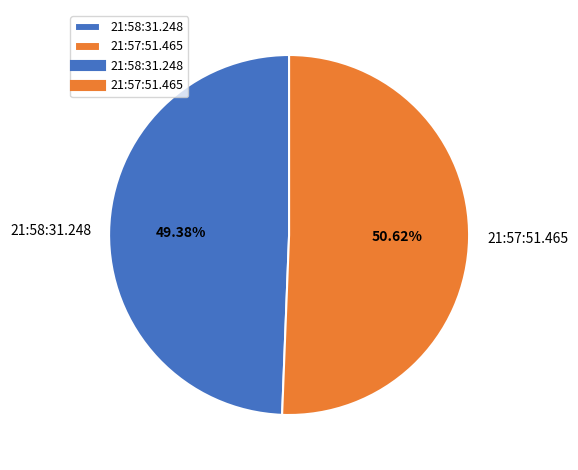

Which category has the biggest portion of the pie?

21:57:51.465